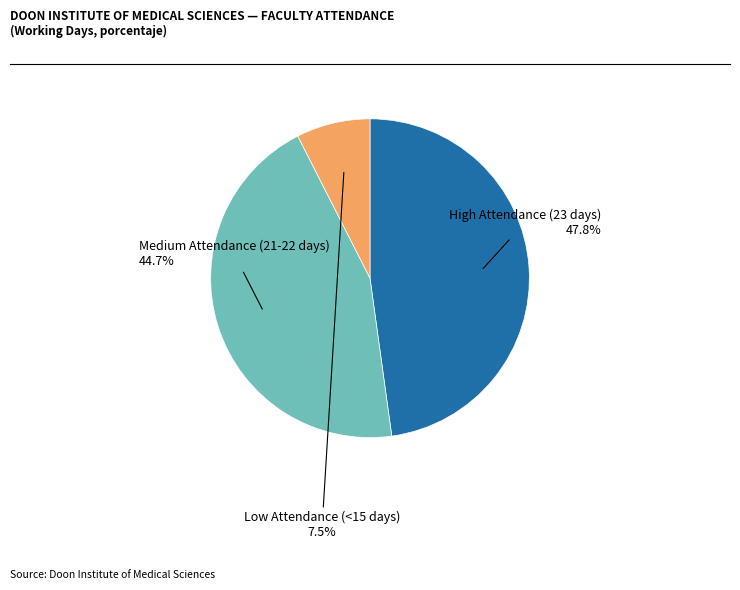

Does any single category account for the majority?

No